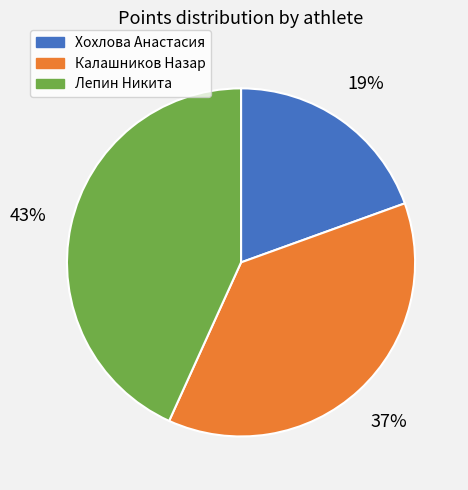

To the nearest percent, what is the difference between the largest and smallest slice percentages?

24%